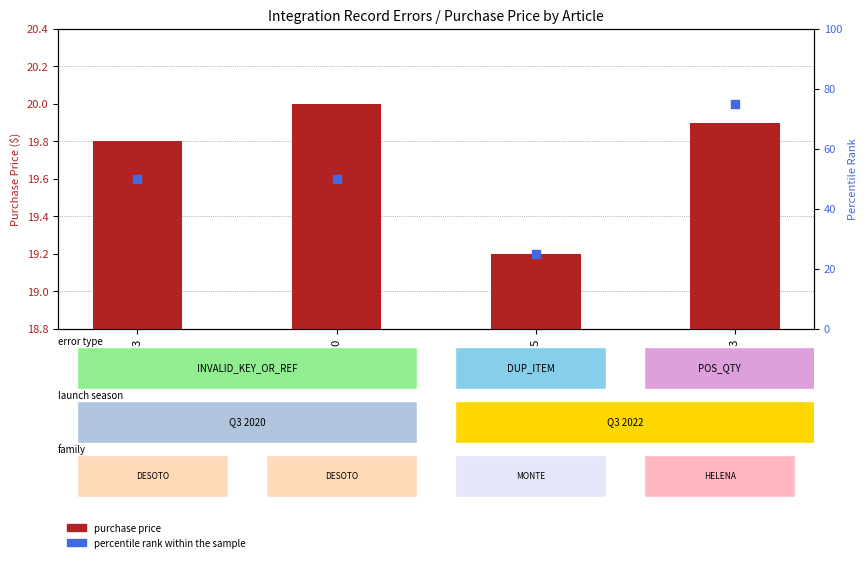

At which category is the sum across all series the highest?

T1221-3